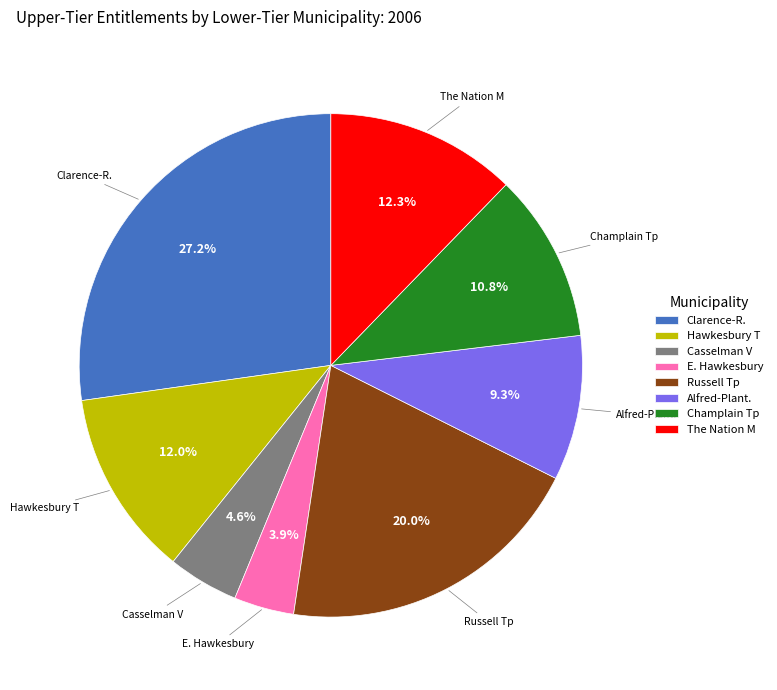

Which slice is the largest?

Clarence-R.